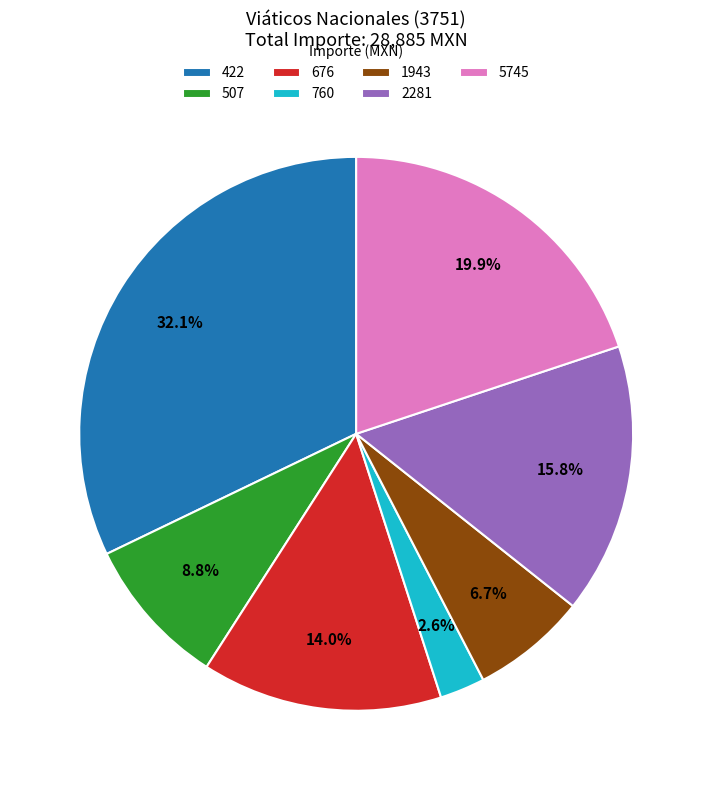

What percentage do 676 and 507 together represent?

22.8%